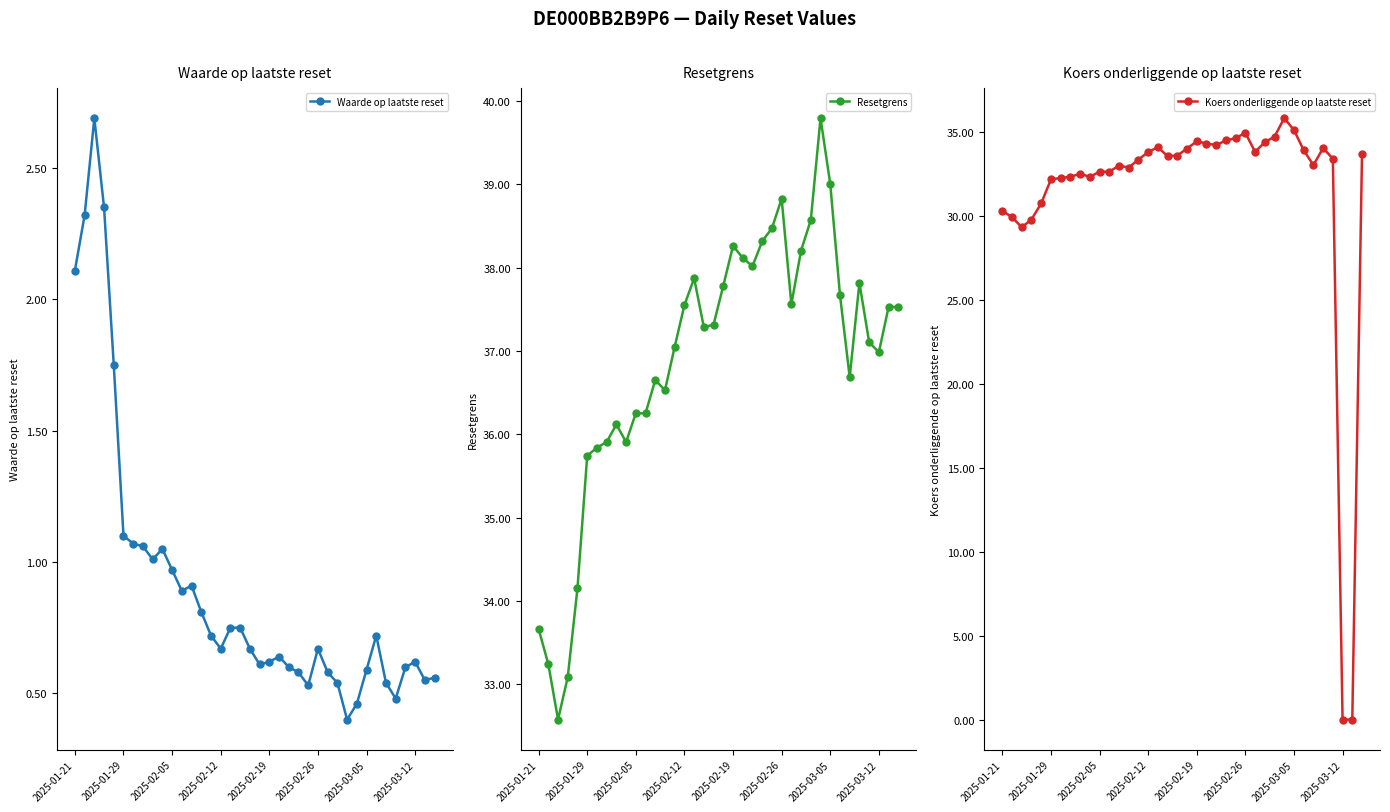

Rank the series by their average value, from highest to lowest.

Resetgrens, Koers onderliggende op laatste reset, Waarde op laatste reset